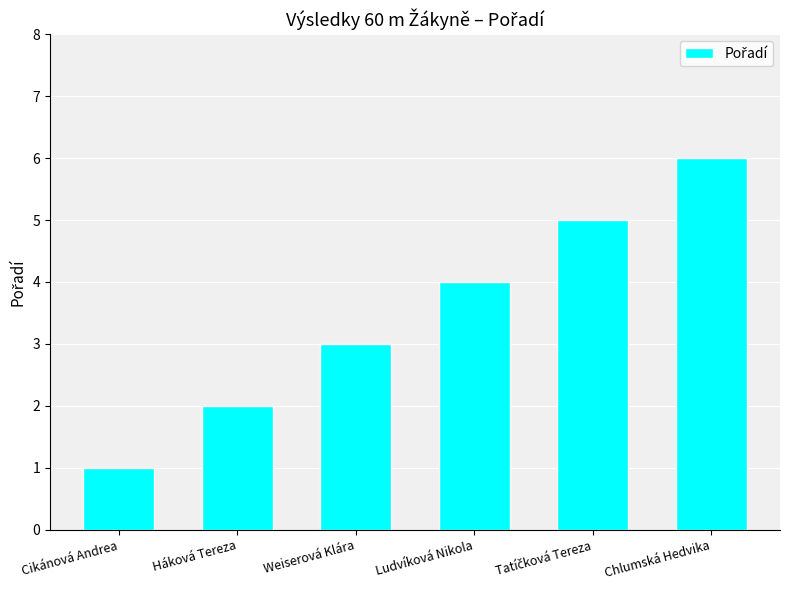

How many distinct data groups are displayed?

1